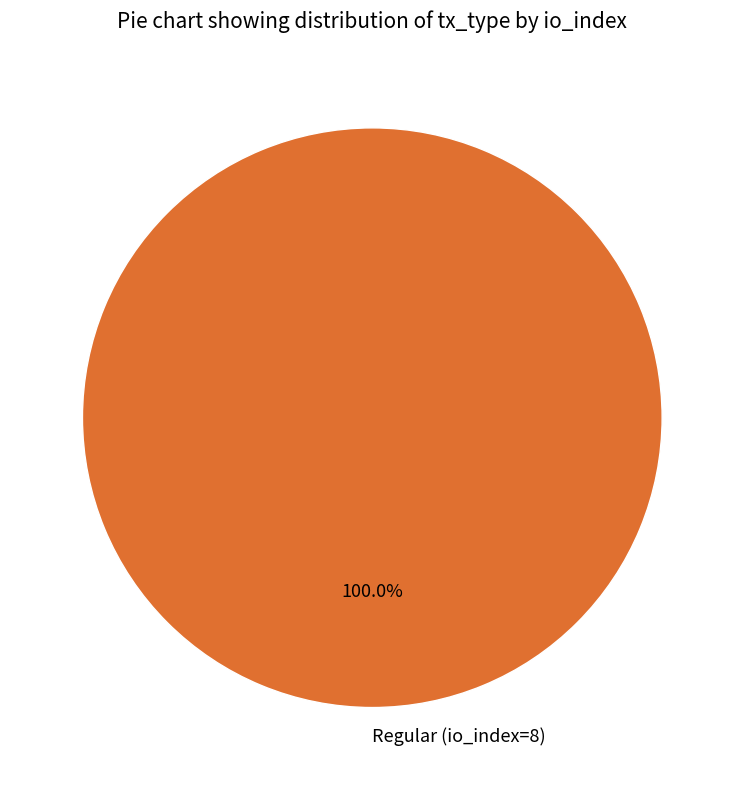

Is there any slice that represents more than half of the pie?

Yes